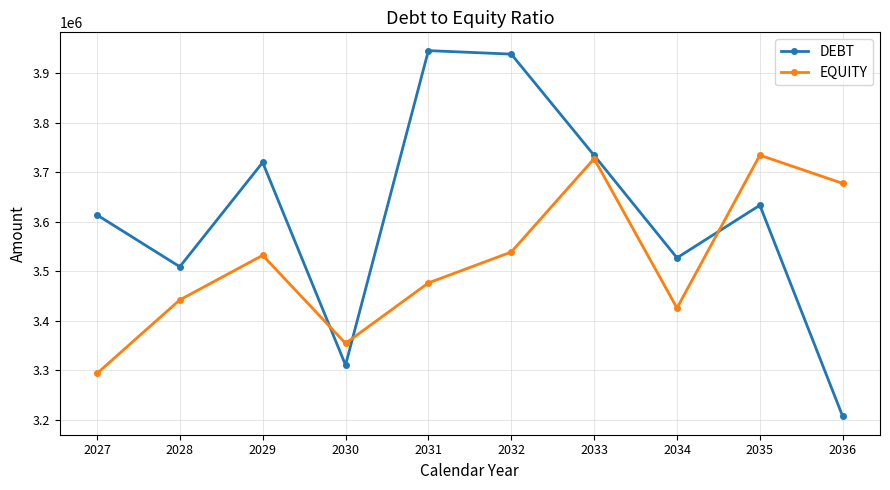

Which series has the widest spread of values?

DEBT